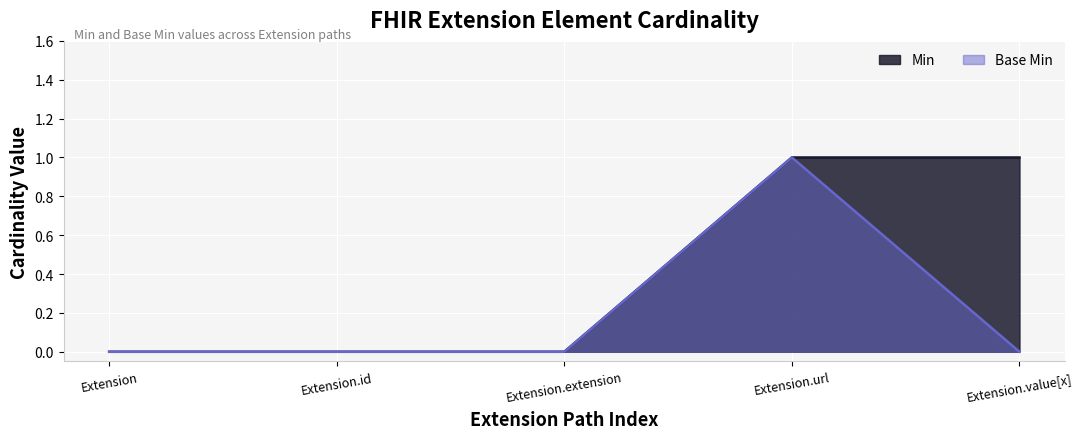

At Extension.id, list the series in order from largest to smallest.

Min, Base Min